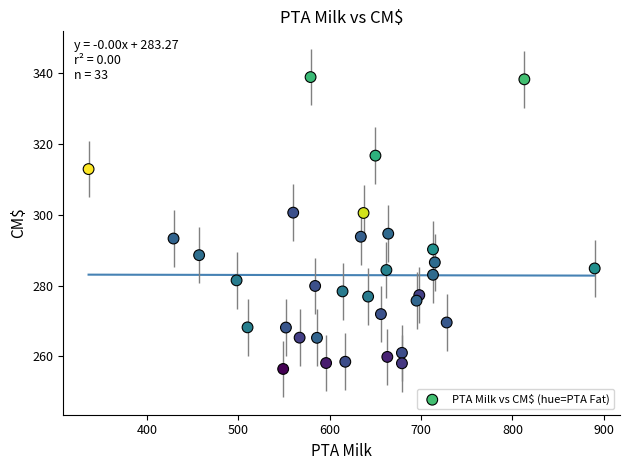

What is the range of X values (max minus min)?

554.0